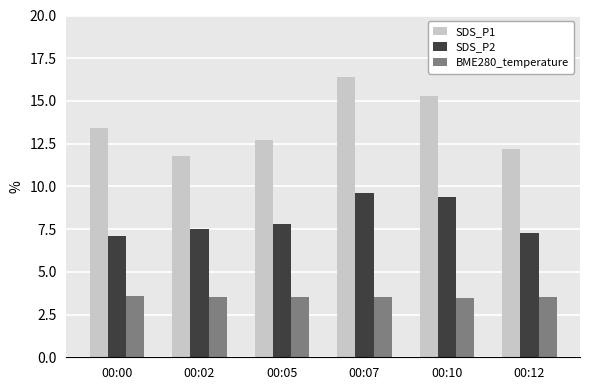

Does the chart contain stacked bars?

No